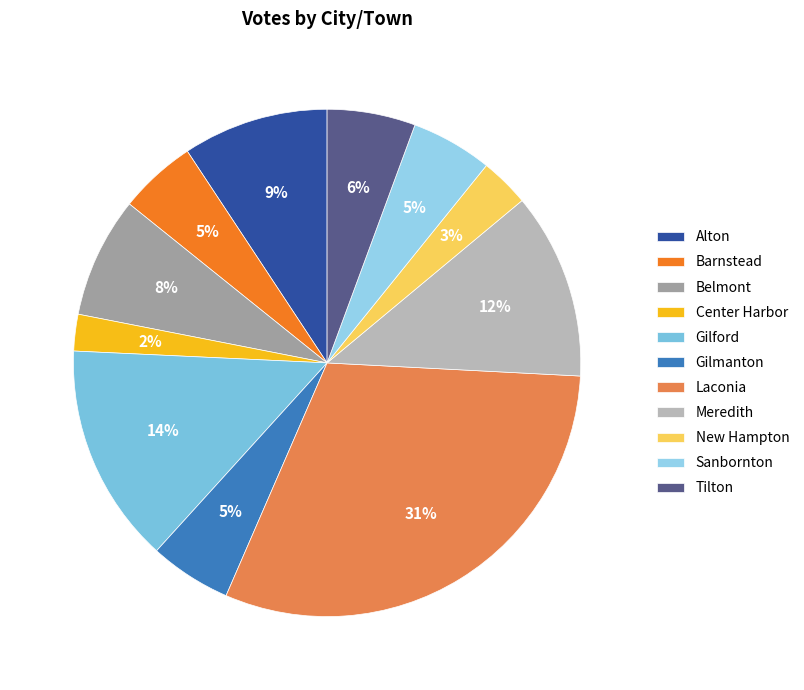

To the nearest percent, what is the difference between the largest and smallest slice percentages?

28%